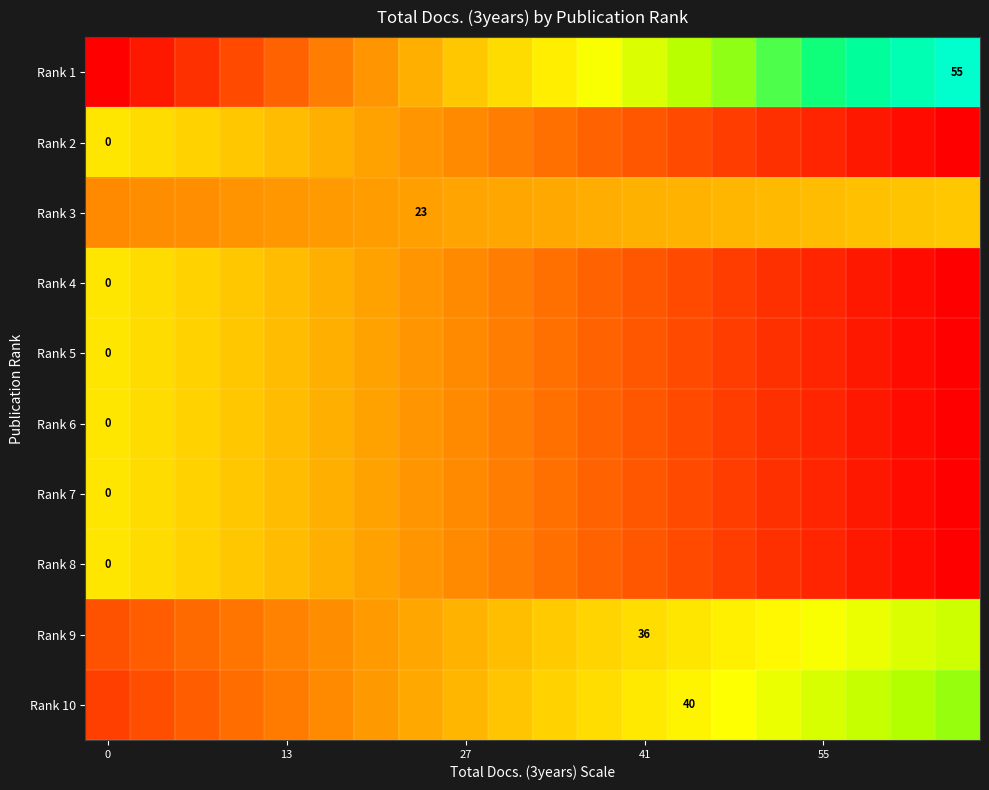

At which category does the chart reach its peak across all series?

19